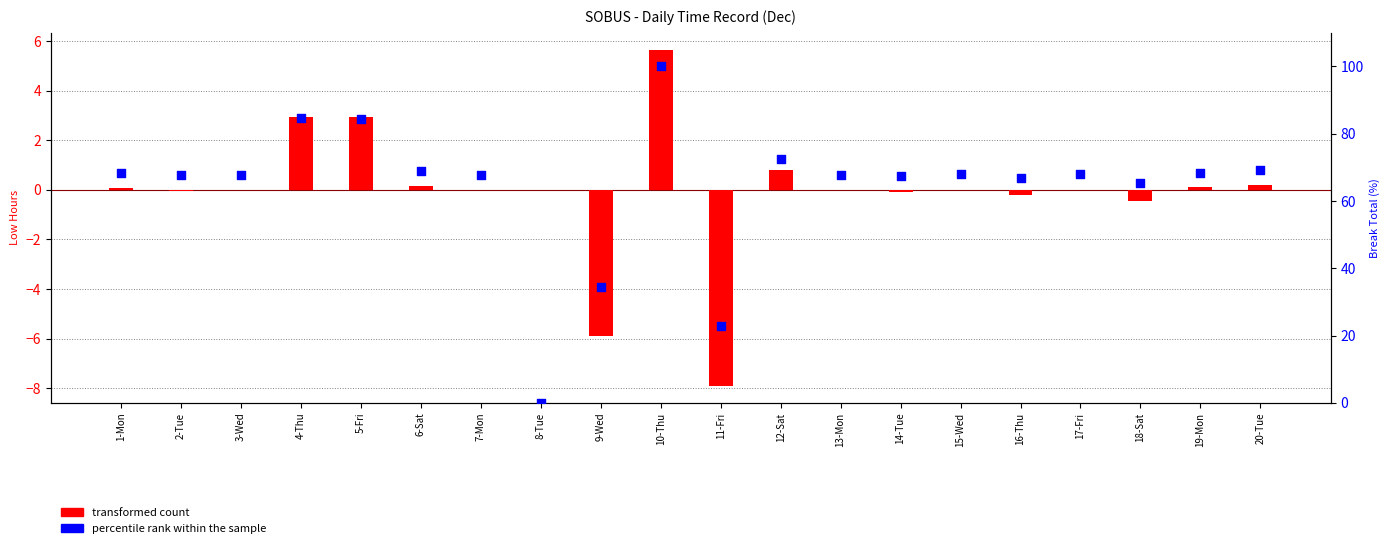

Which series contains the highest Y value?

percentile rank within the sample